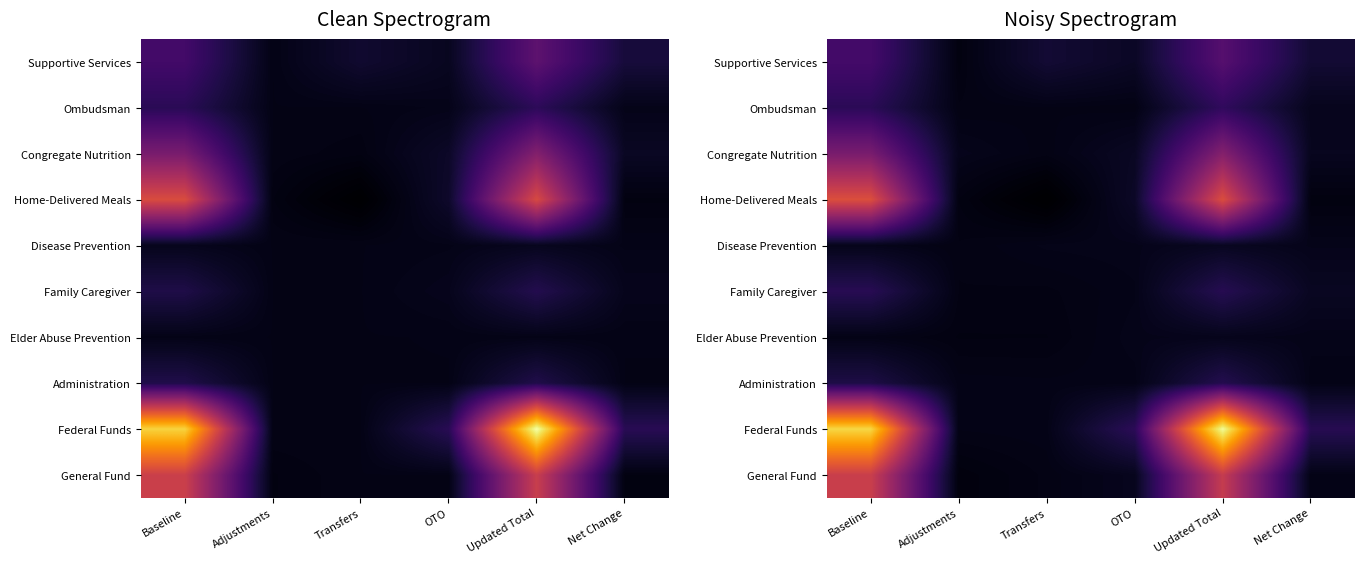

How many data points in Elder Abuse Prevention are above 8724?

3